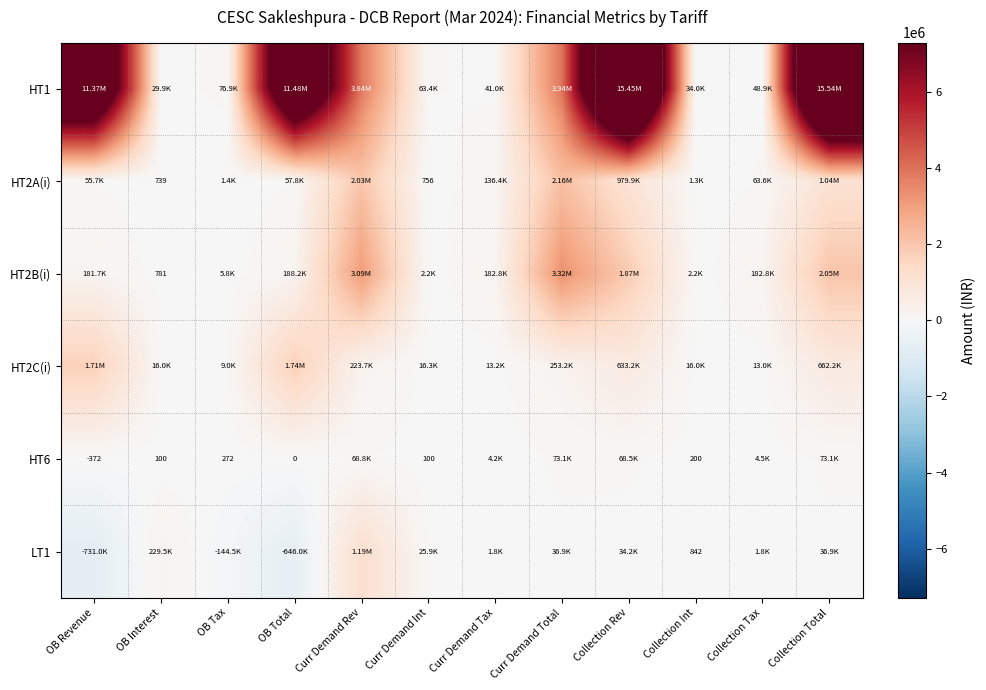

What is the minimum value shown in the chart?

-731013.6